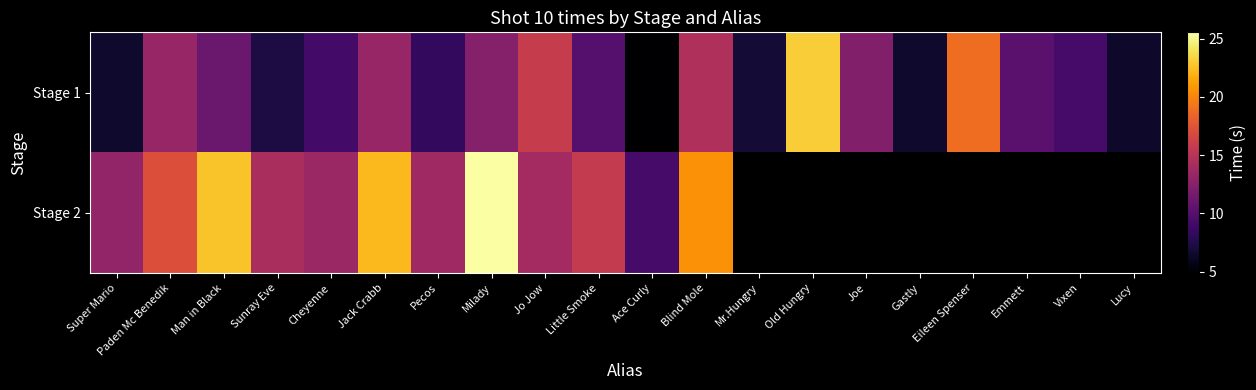

Is it true that Stage 1 equals 9.2 at Vixen?

True